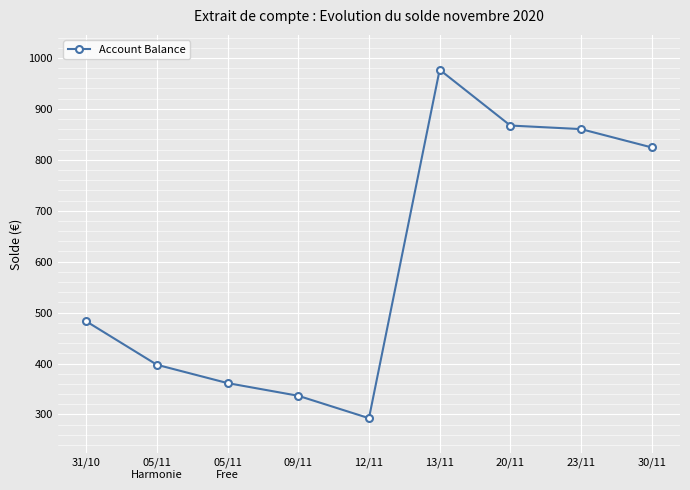

What is the difference between the values at 31/10 and 13/11?

493.8